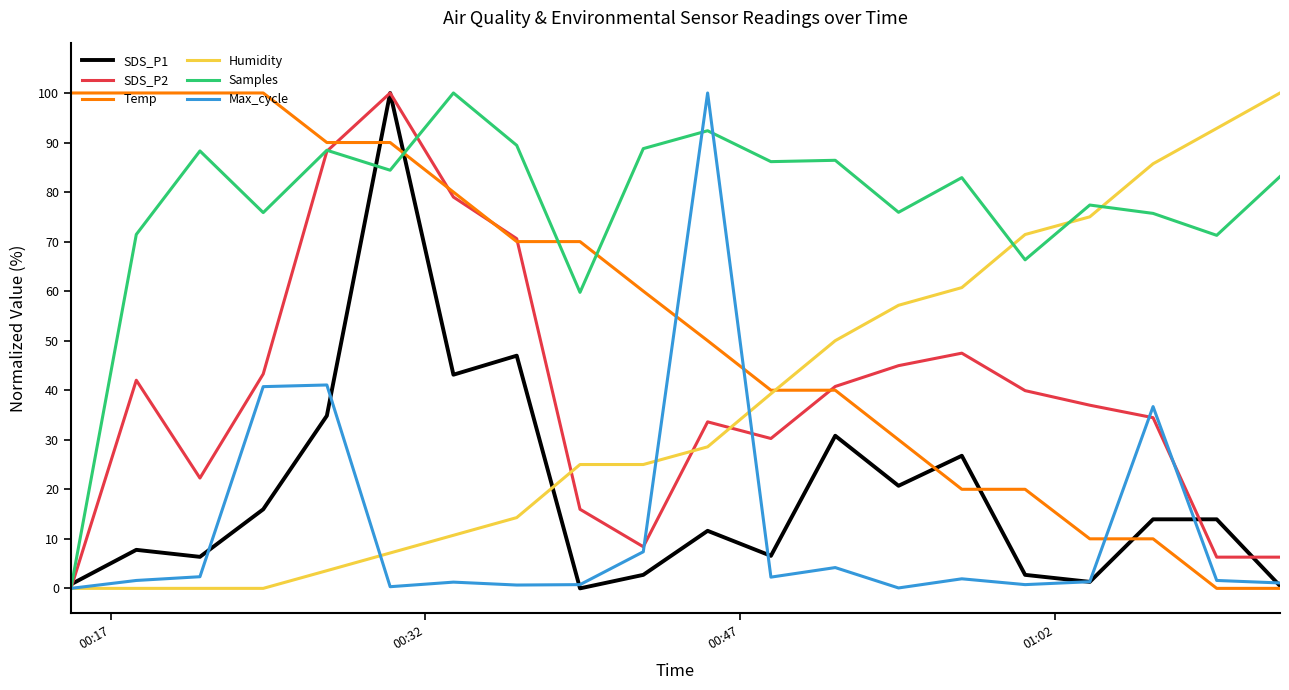

Does the chart display data point markers on the line(s)?

No